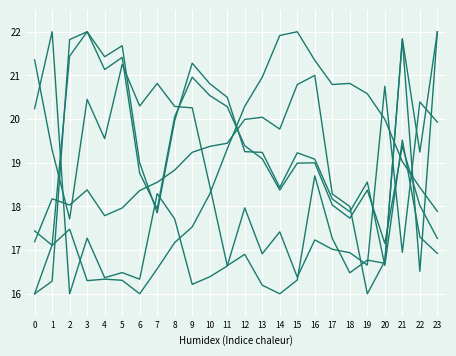

How many lines are shown in the chart?

6